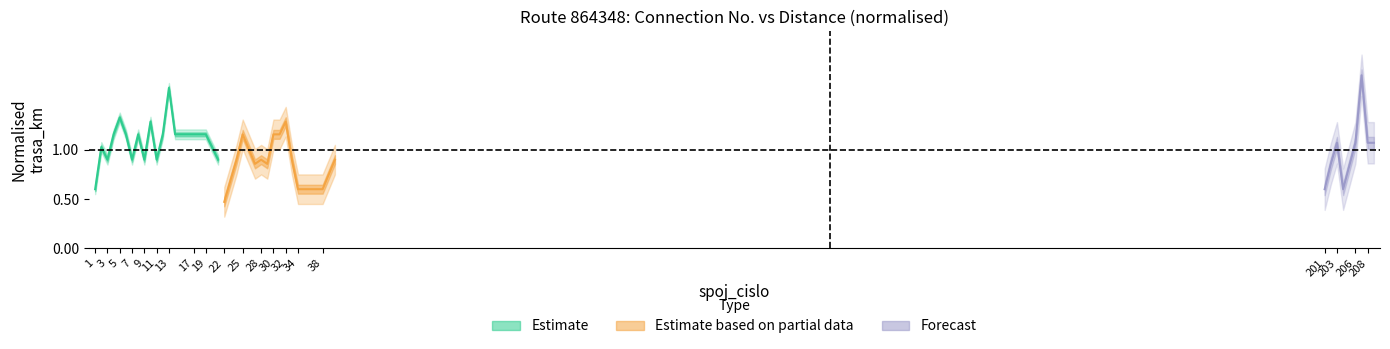

What is the difference between the values at 1 and 12?

0.6